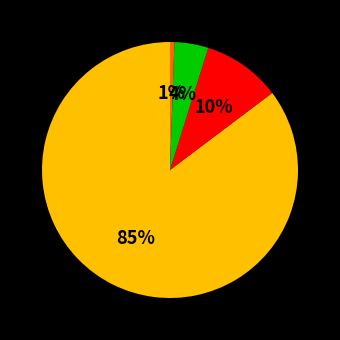

Does any single category account for the majority?

Yes